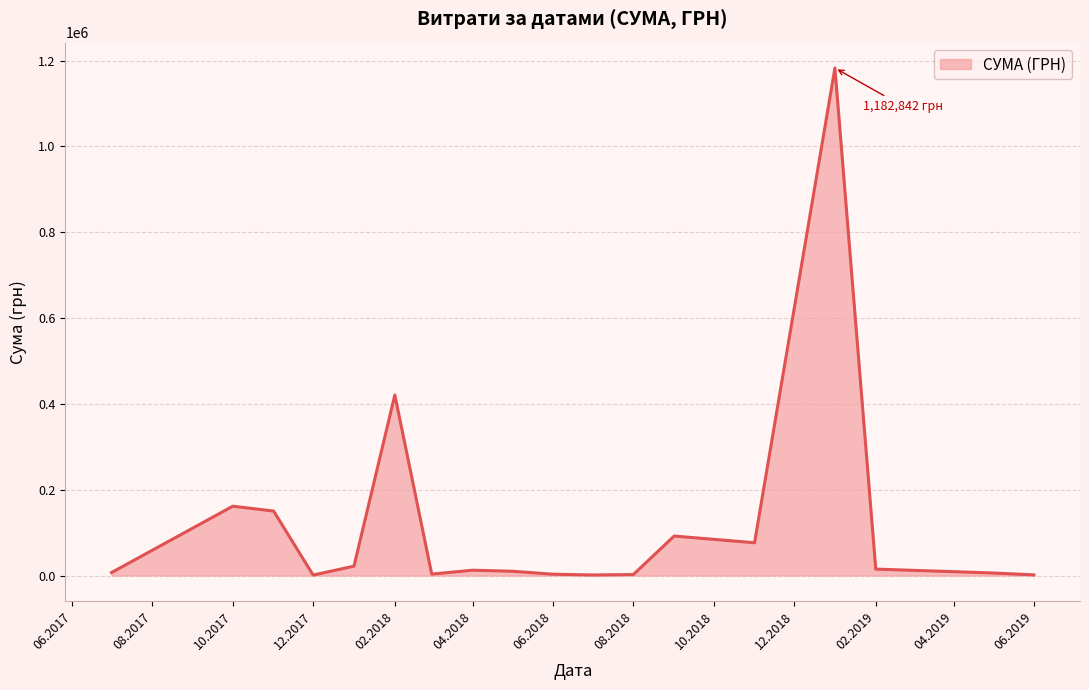

What is the difference between the maximum and minimum values?

1181798.2